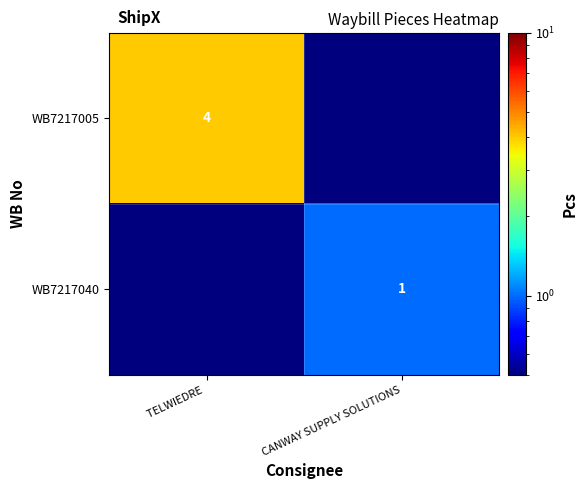

Is it true that WB7217005 equals 5.4 at TELWIEDRE ?

False